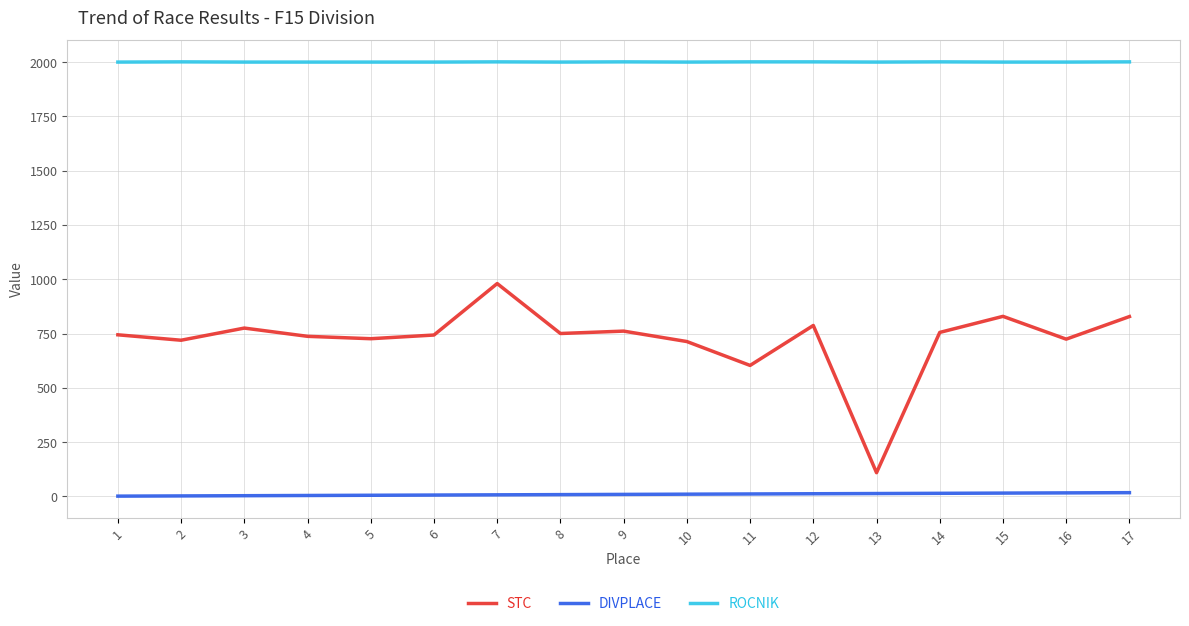

True or false: DIVPLACE and ROCNIK intersect in this chart.

False